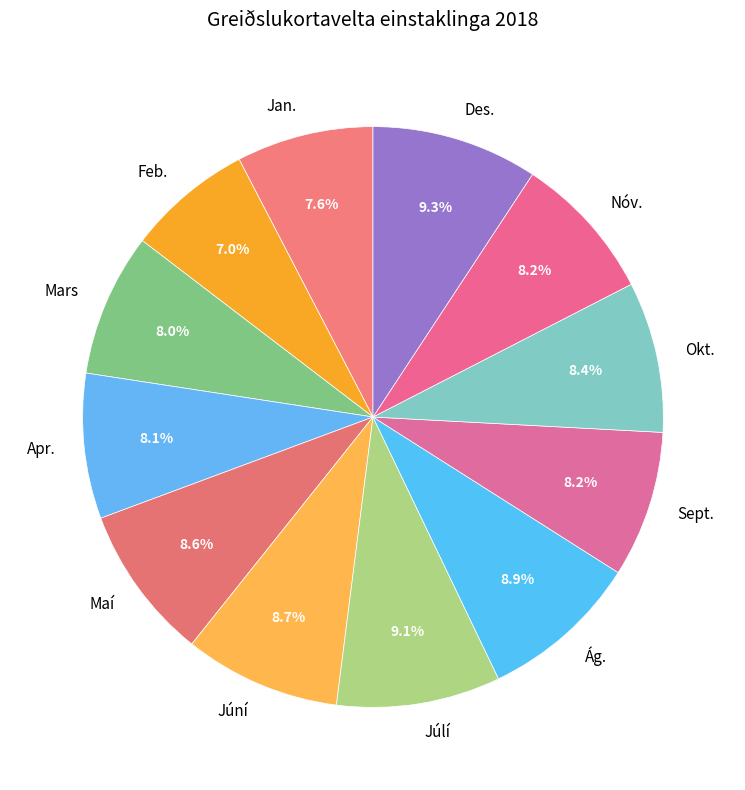

How many slices are in this pie chart?

12